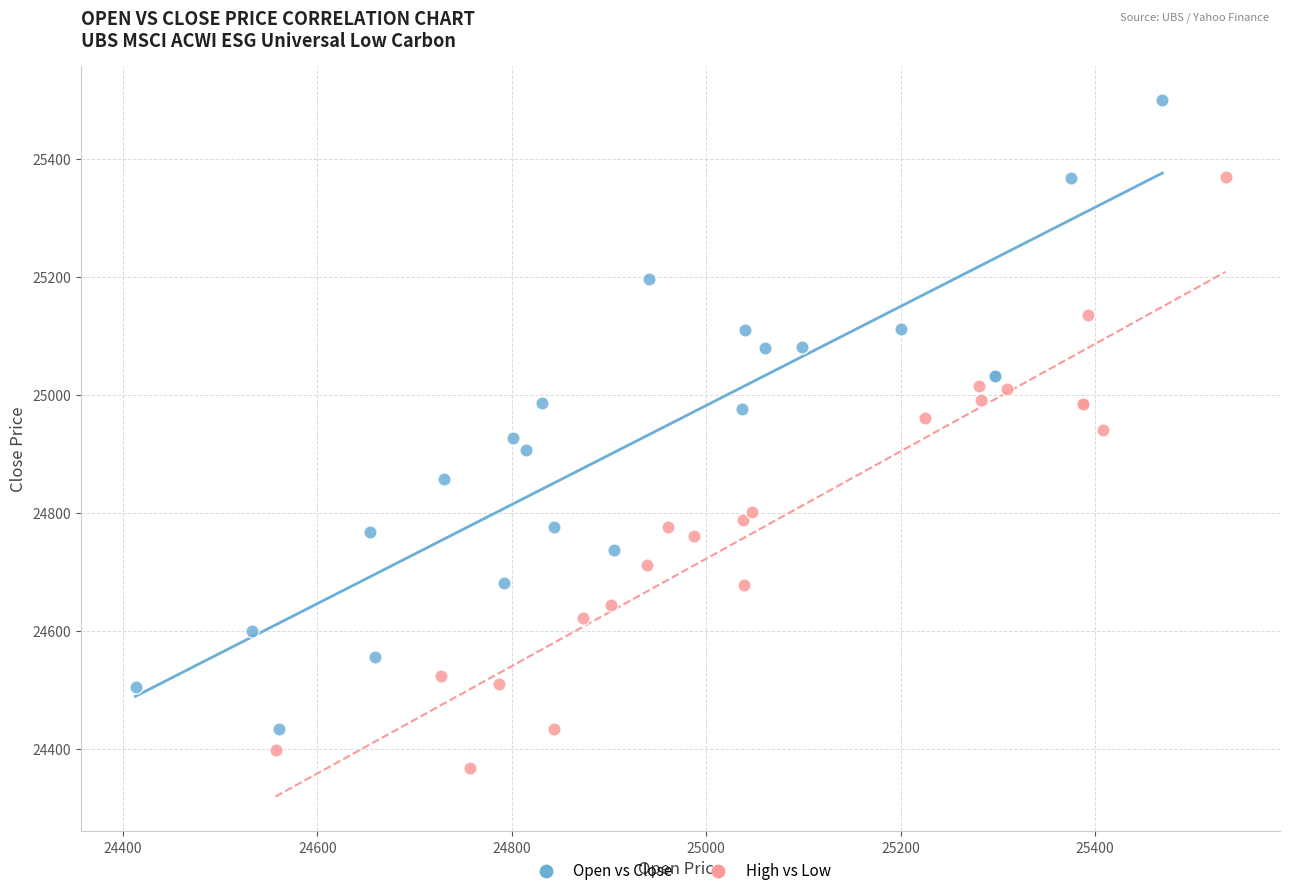

Which series reaches the minimum Y coordinate?

High vs Low